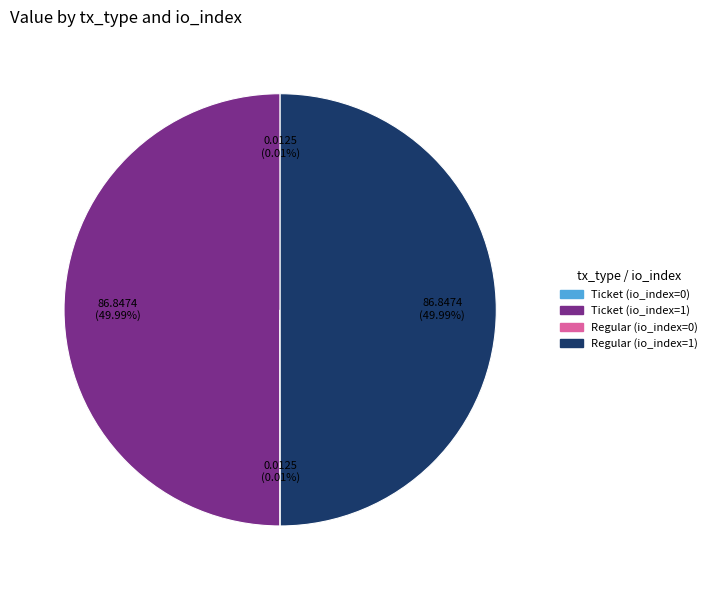

What percentage do Ticket (io_index=1) and Ticket (io_index=0) together represent?

50.0%